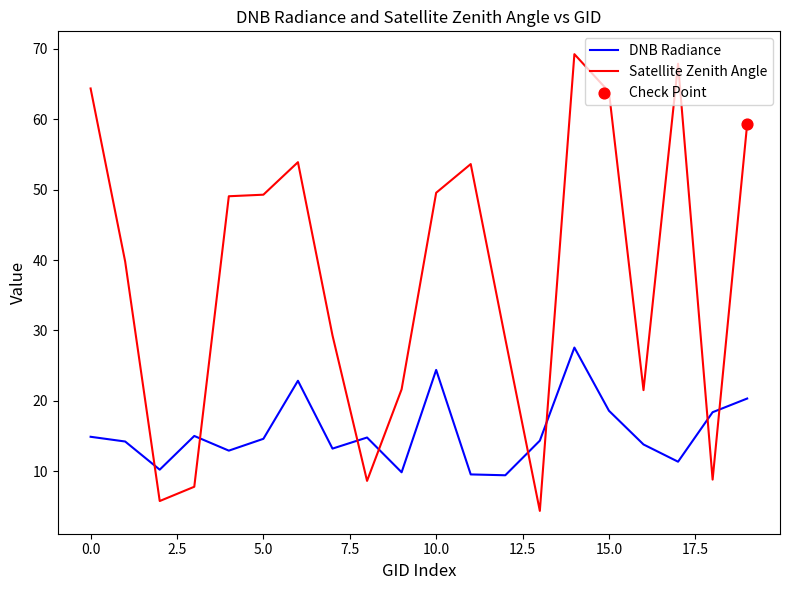

Which series has the widest spread of values?

Satellite Zenith Angle